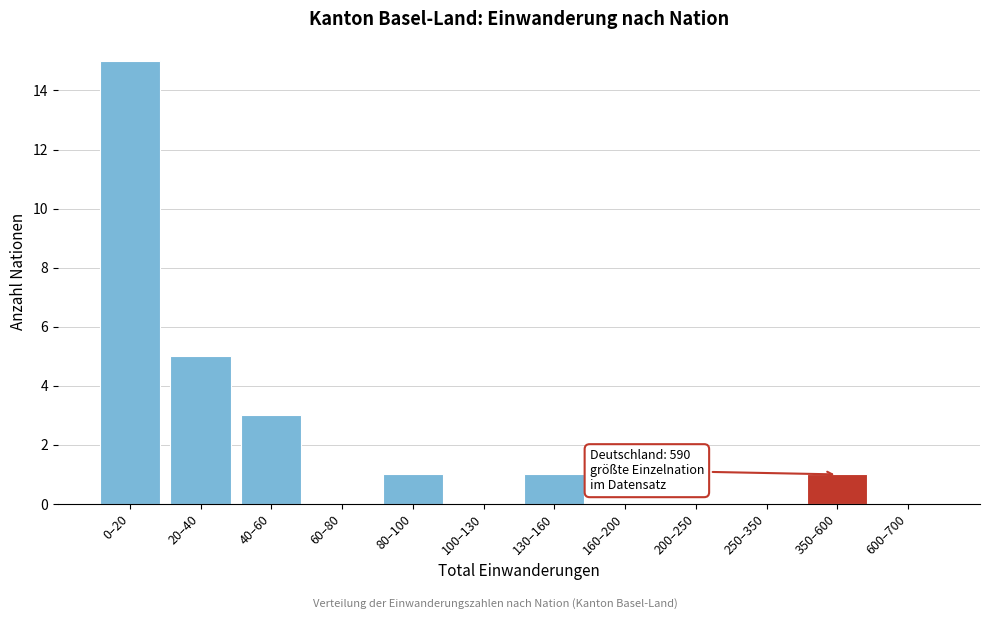

Reading right to left, what are all the values shown in this chart?

600–700=0	350–600=1	250–350=0	200–250=0	160–200=0	130–160=1	100–130=0	80–100=1	60–80=0	40–60=3	20–40=5	0–20=15